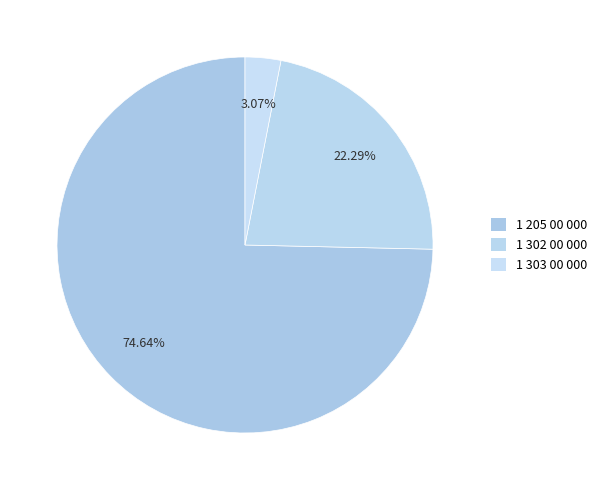

How many slices are in this pie chart?

3